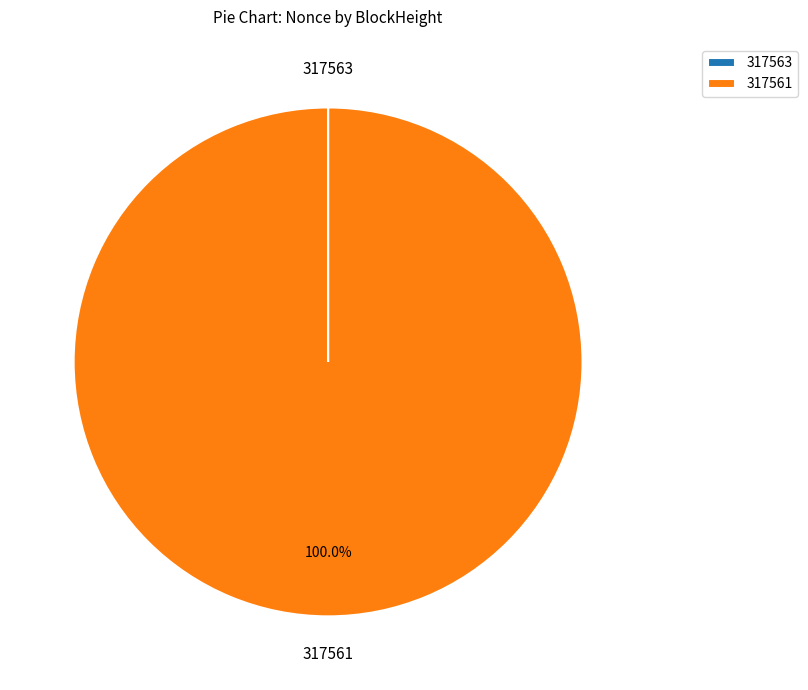

What is the majority slice?

317561